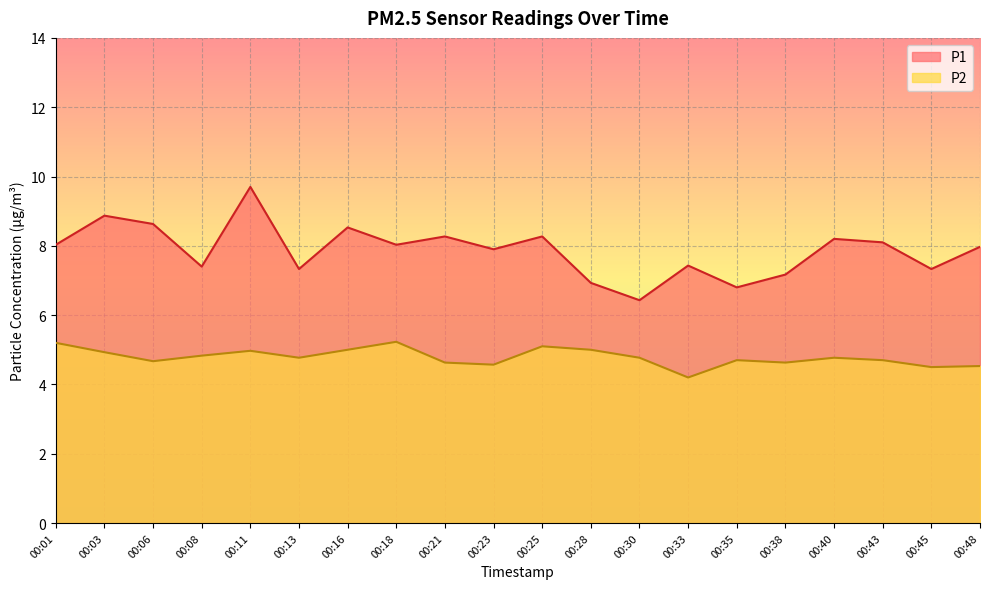

Reading right to left, extract all data points from this chart.

P1: 8.0	7.3	8.1	8.2	7.2	6.8	7.4	6.4	6.9	8.3	7.9	8.3	8.0	8.5	7.3	9.7	7.4	8.6	8.9	8.0
P2: 4.5	4.5	4.7	4.8	4.6	4.7	4.2	4.8	5.0	5.1	4.6	4.6	5.2	5.0	4.8	5.0	4.8	4.7	4.9	5.2